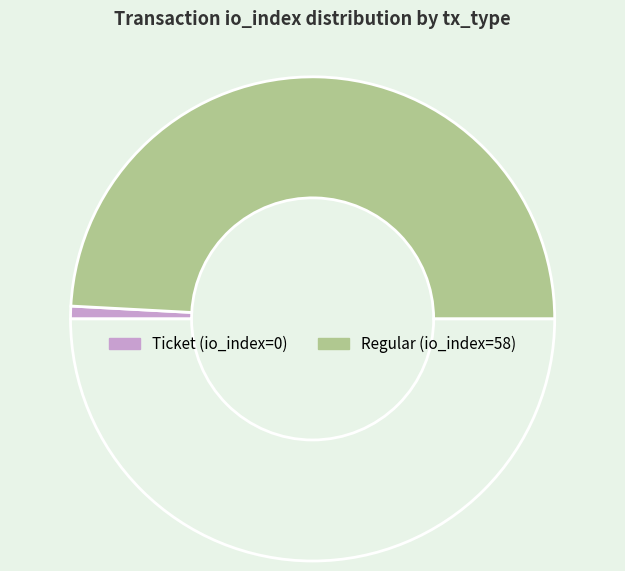

How many slices are in this pie chart?

3